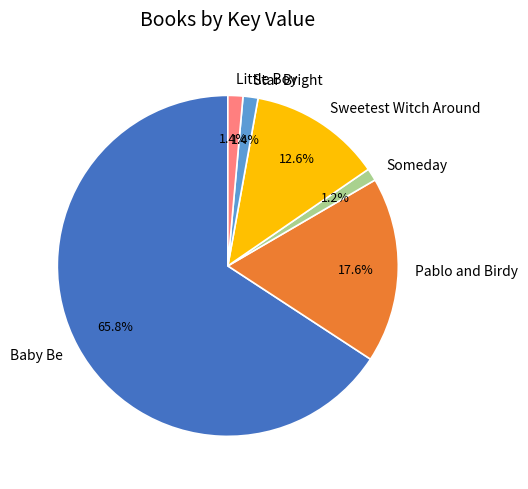

How many slices are in this pie chart?

6